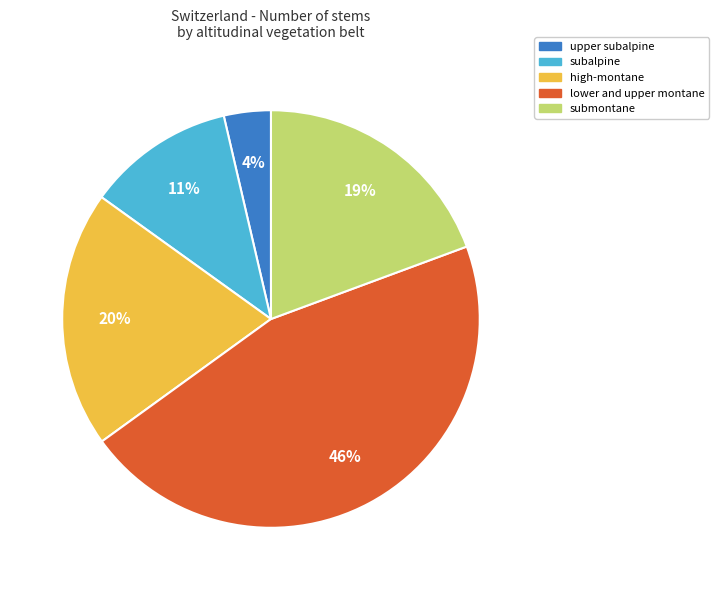

Which category has the smallest portion of the pie?

upper subalpine